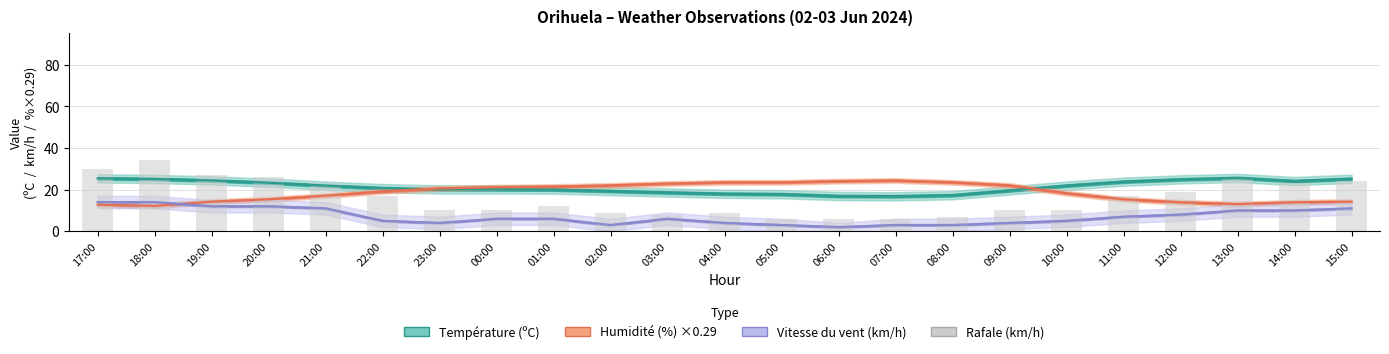

True or false: Vitesse du vent (km/h) has a value of 1.5 at 22:00.

False